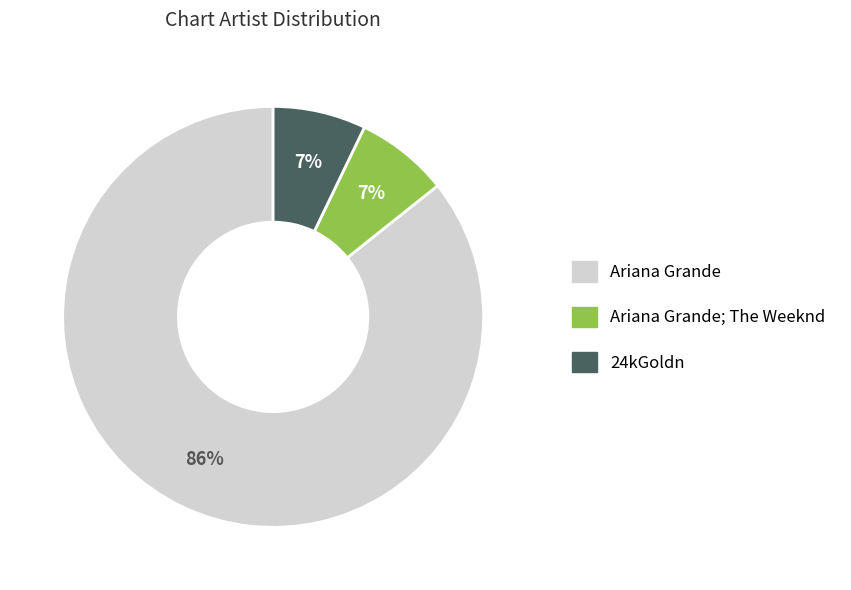

To the nearest percent, what is the difference between the largest and smallest slice percentages?

79%